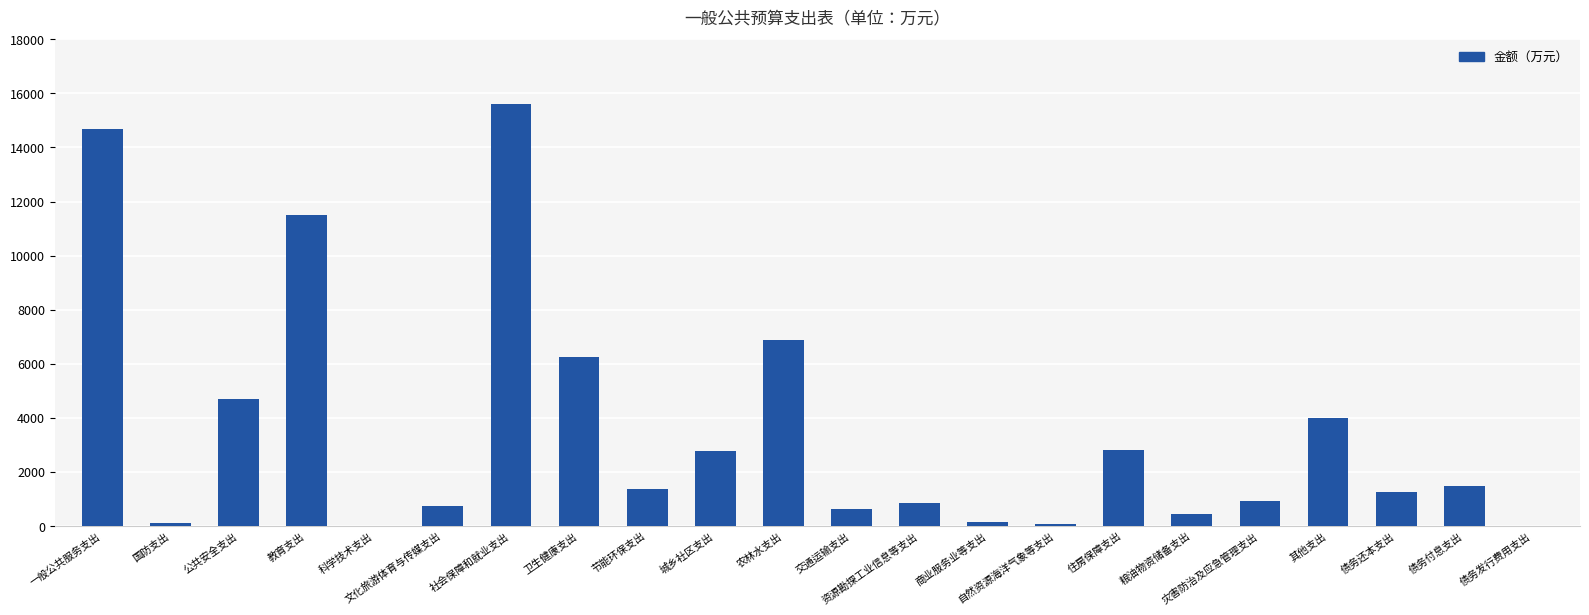

What is the sum of the values at 债务付息支出 and 住房保障支出?

4318